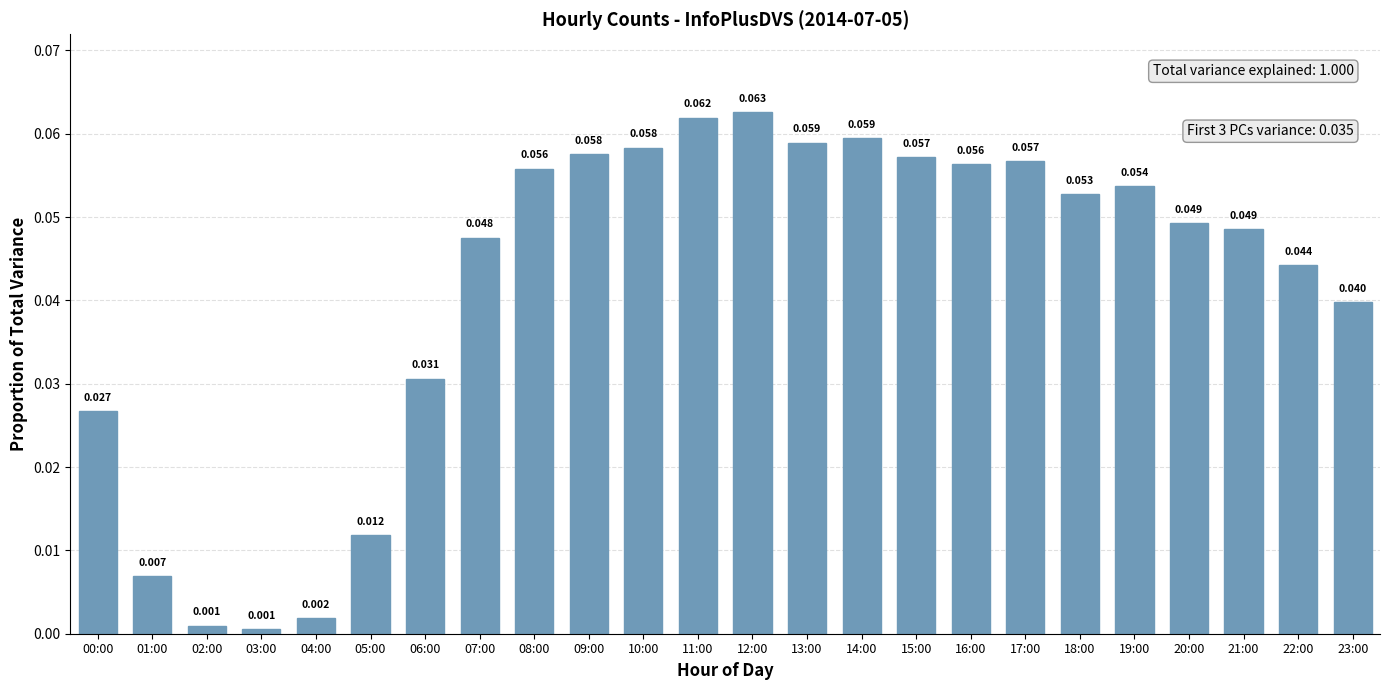

Is it true that the value at 11:00 is 0.1?

False